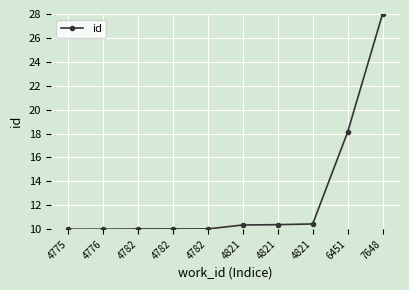

Reading right to left, list all the values displayed in this chart.

7648=28.0	6451=18.1	4821=10.4	4821=10.4	4821=10.4	4782=10.0	4782=10.0	4782=10.0	4776=10.0	4775=10.0